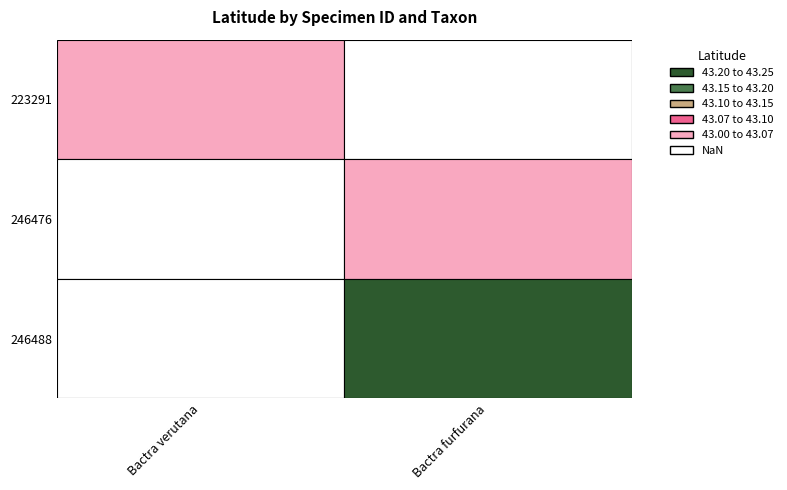

Is the value of 223291 at 223291 greater than the value of 246476 at 223291?

No